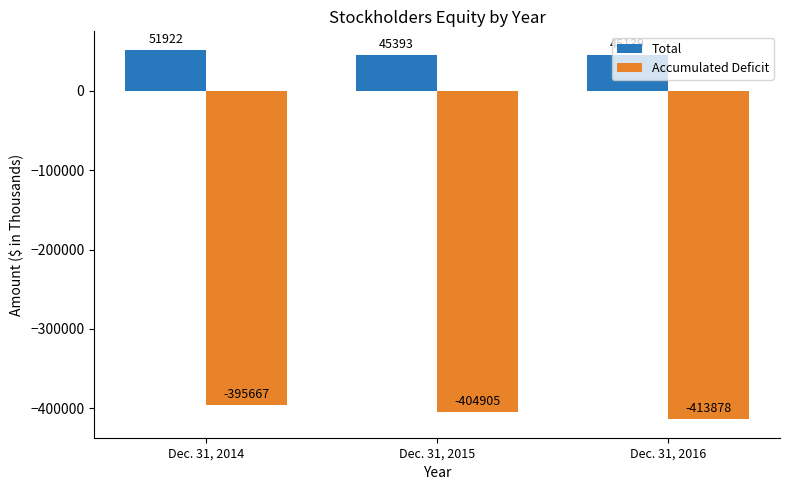

List the labels in order of Total value, largest first.

Dec. 31, 2014, Dec. 31, 2015, Dec. 31, 2016